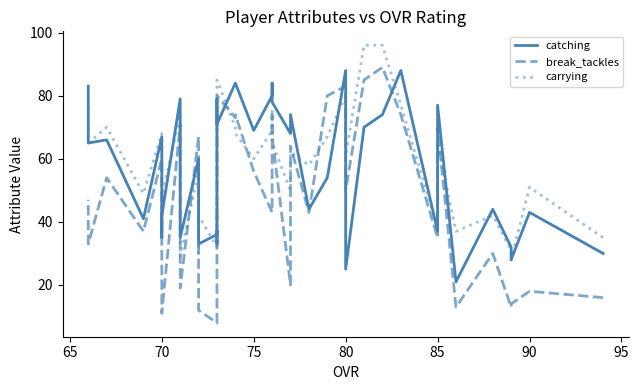

Between 90 and 75, which series saw the biggest shift?

break_tackles